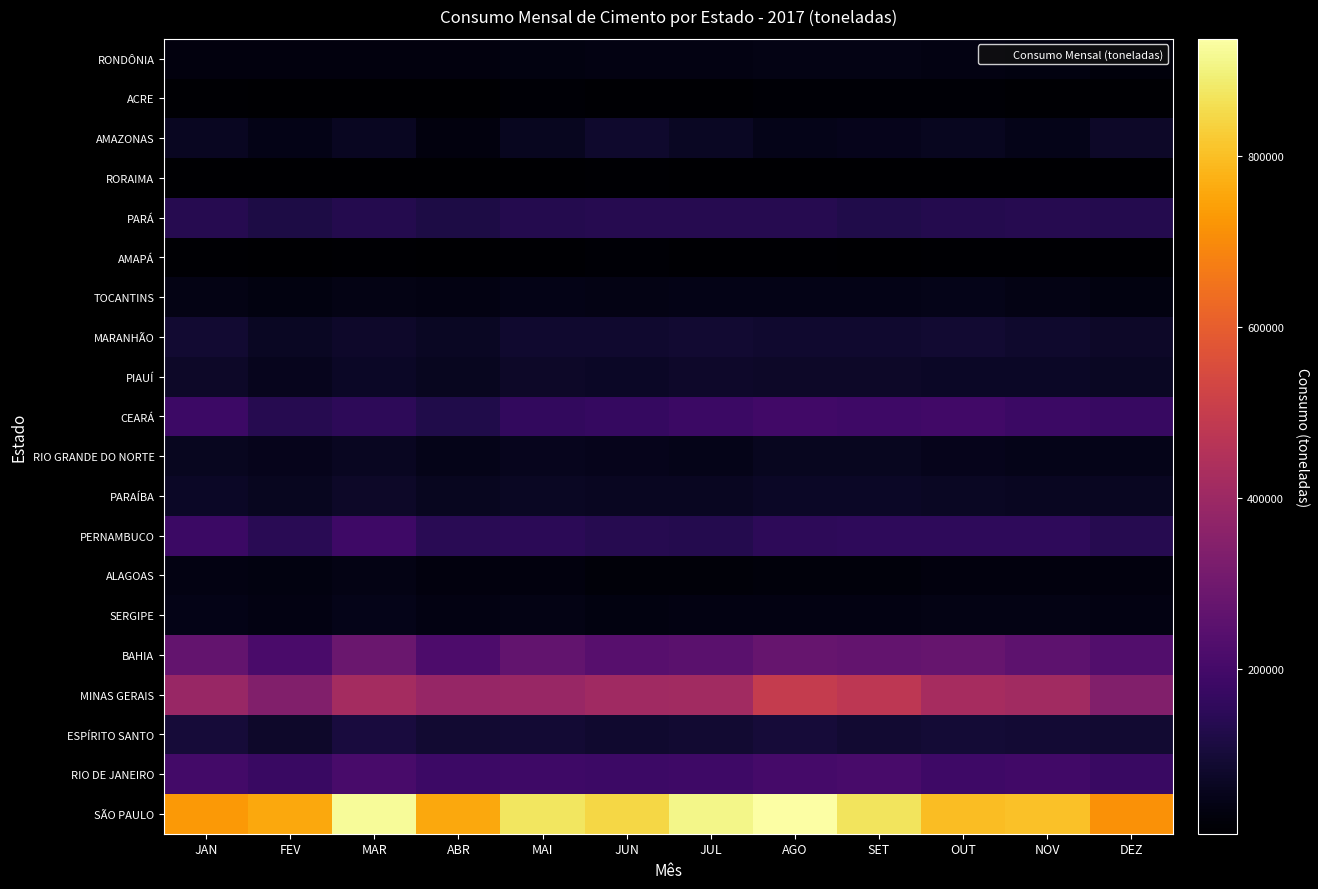

Which has a higher value, SET or JUN?

SET